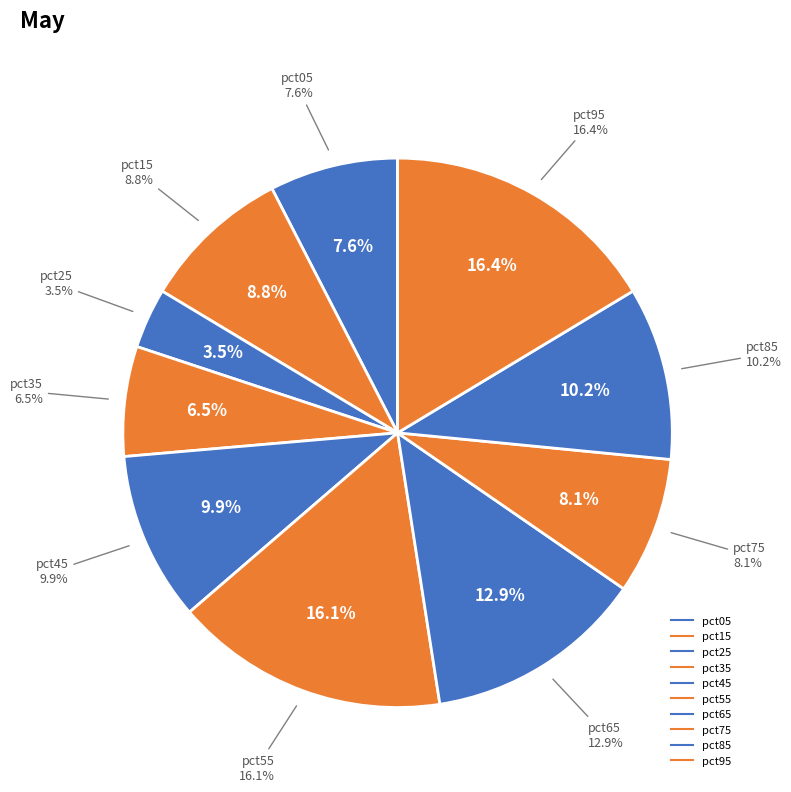

To the nearest percent, what is the combined percentage of pct25 and pct45?

13%